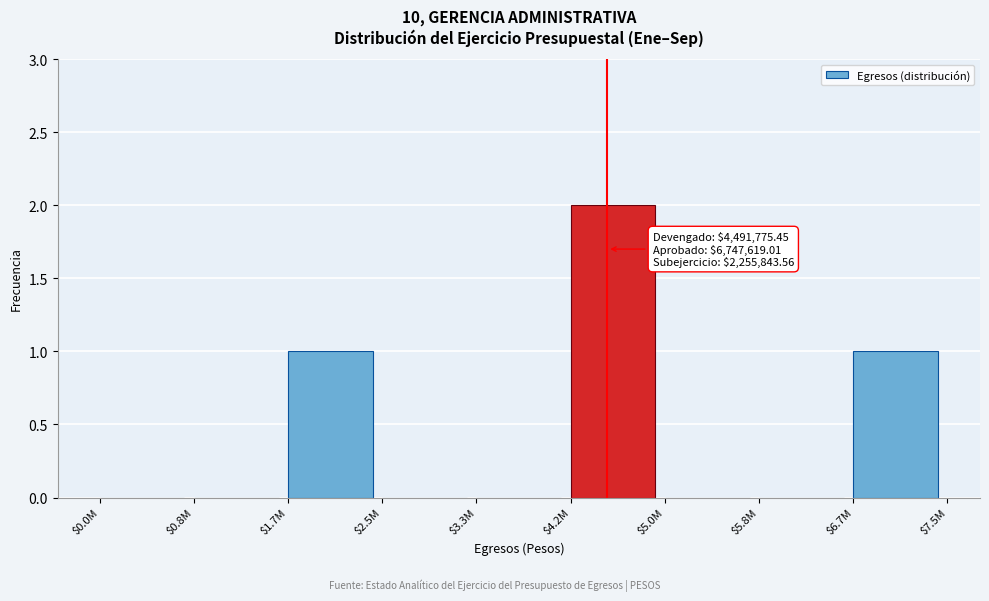

Which category has the highest value across all series?

$4.2M